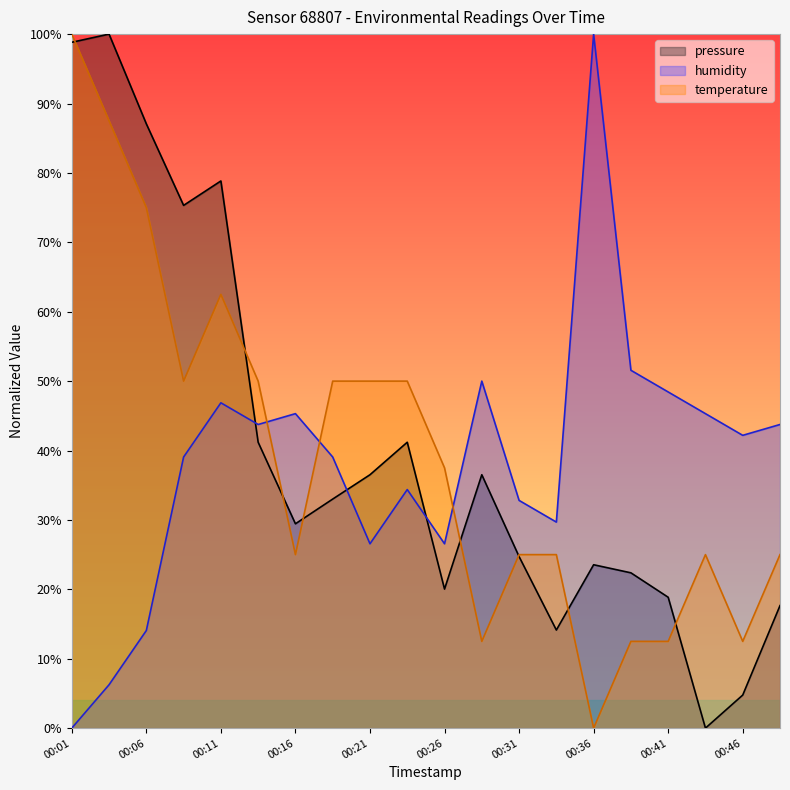

How many lines are shown in the chart?

3